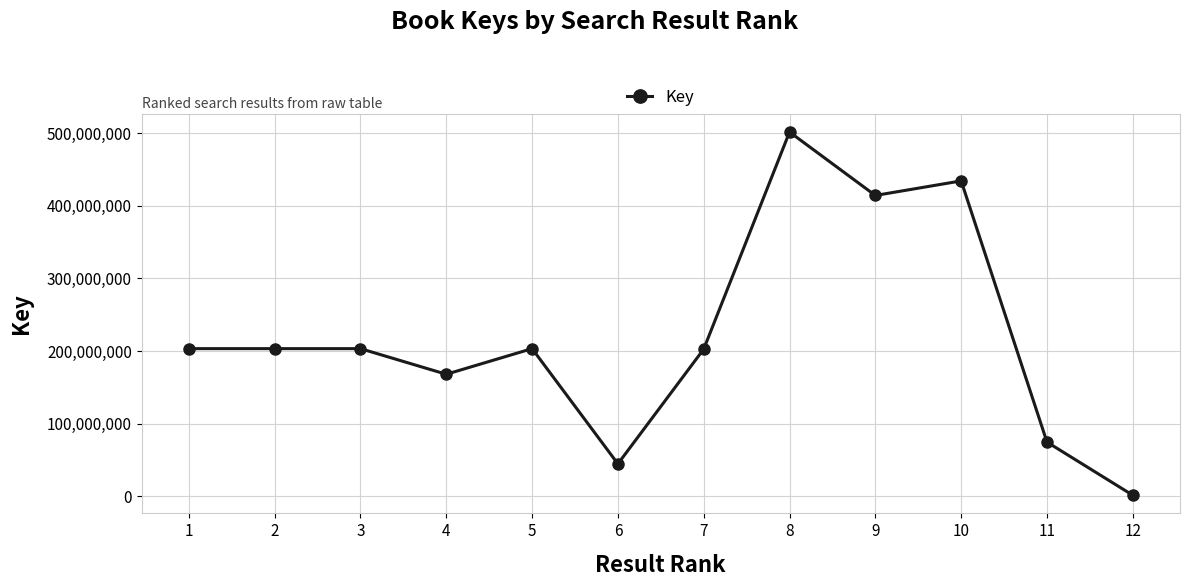

At which label does the data first exceed 203280307?

1